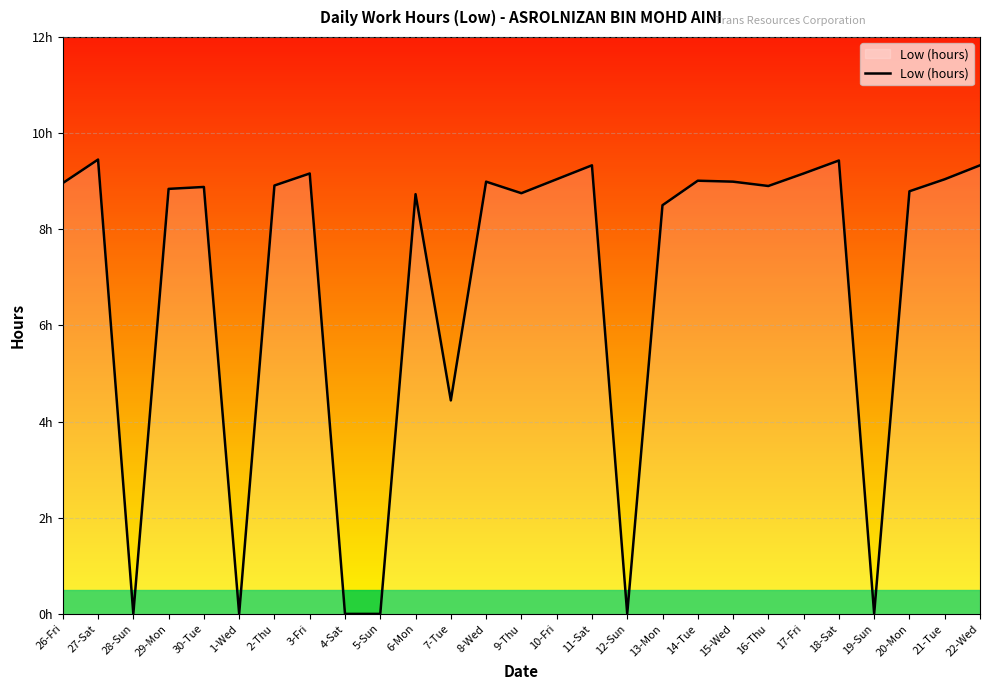

List the labels in order of value, largest first.

27-Sat, 18-Sat, 11-Sat, 22-Wed, 3-Fri, 17-Fri, 10-Fri, 21-Tue, 14-Tue, 8-Wed, 15-Wed, 26-Fri, 2-Thu, 16-Thu, 30-Tue, 29-Mon, 20-Mon, 9-Thu, 6-Mon, 13-Mon, 7-Tue, 28-Sun, 1-Wed, 4-Sat, 5-Sun, 12-Sun, 19-Sun